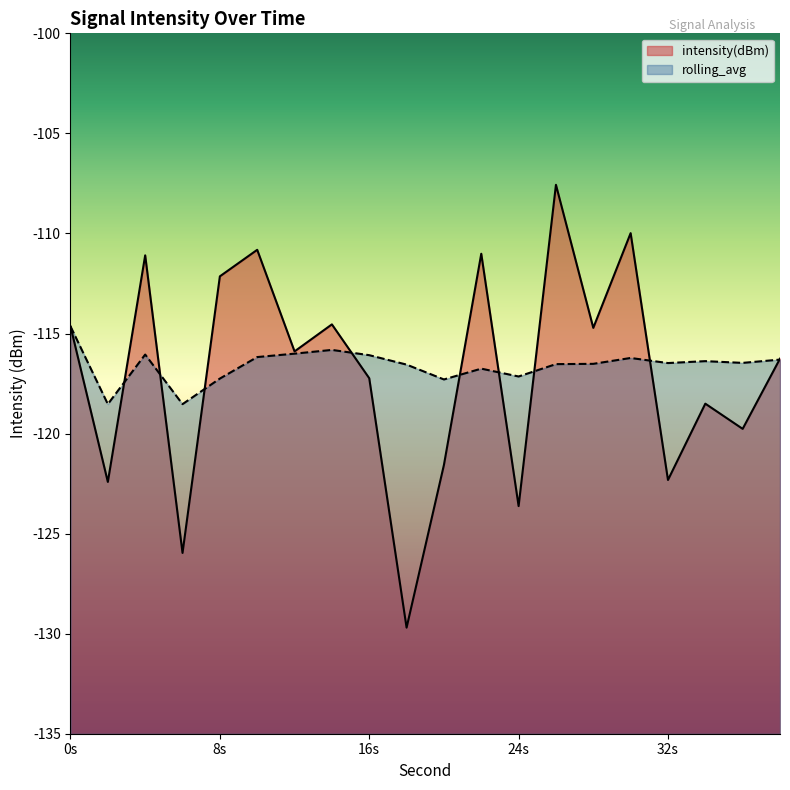

Rank the series by their maximum value, from lowest to highest.

rolling_avg, intensity(dBm)